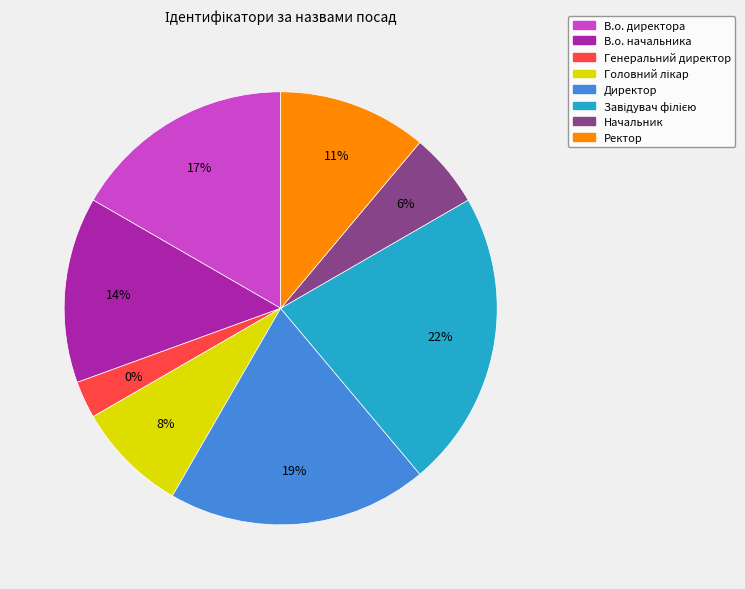

Rank the categories by value from lowest to highest.

Генеральний директор, Начальник, Головний лікар, Ректор, В.о. начальника, В.о. директора, Директор, Завідувач філією